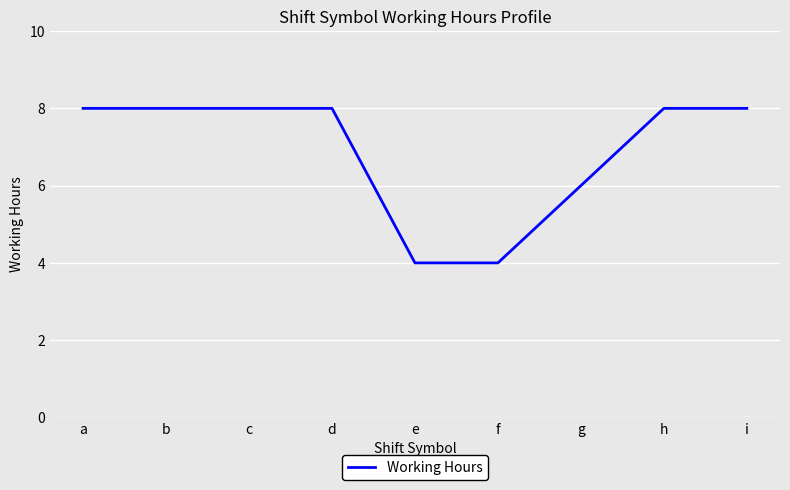

What is the smallest value displayed?

4.0